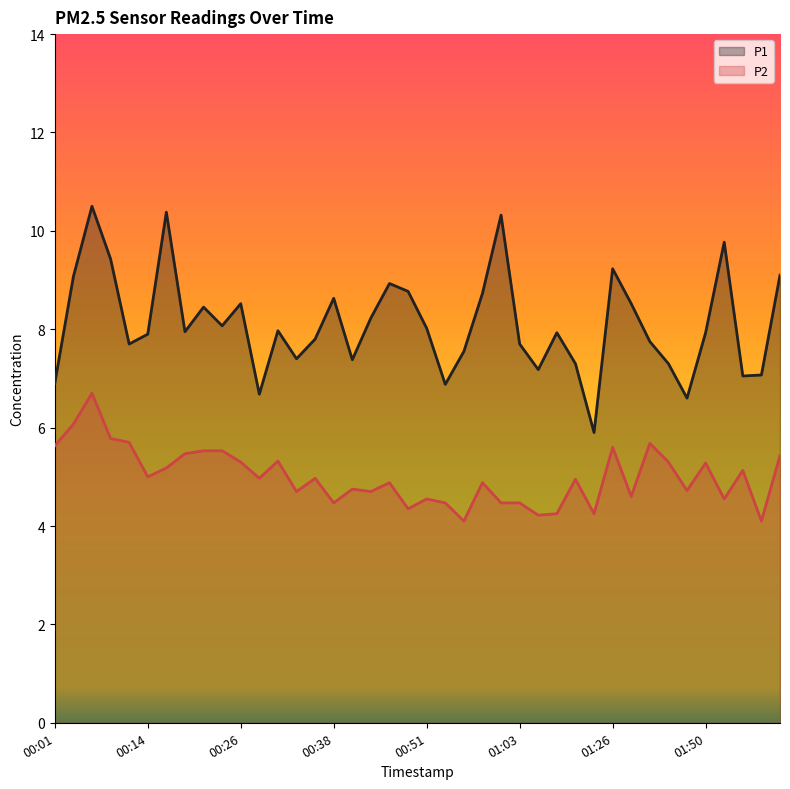

Does the chart have visible grid lines?

No